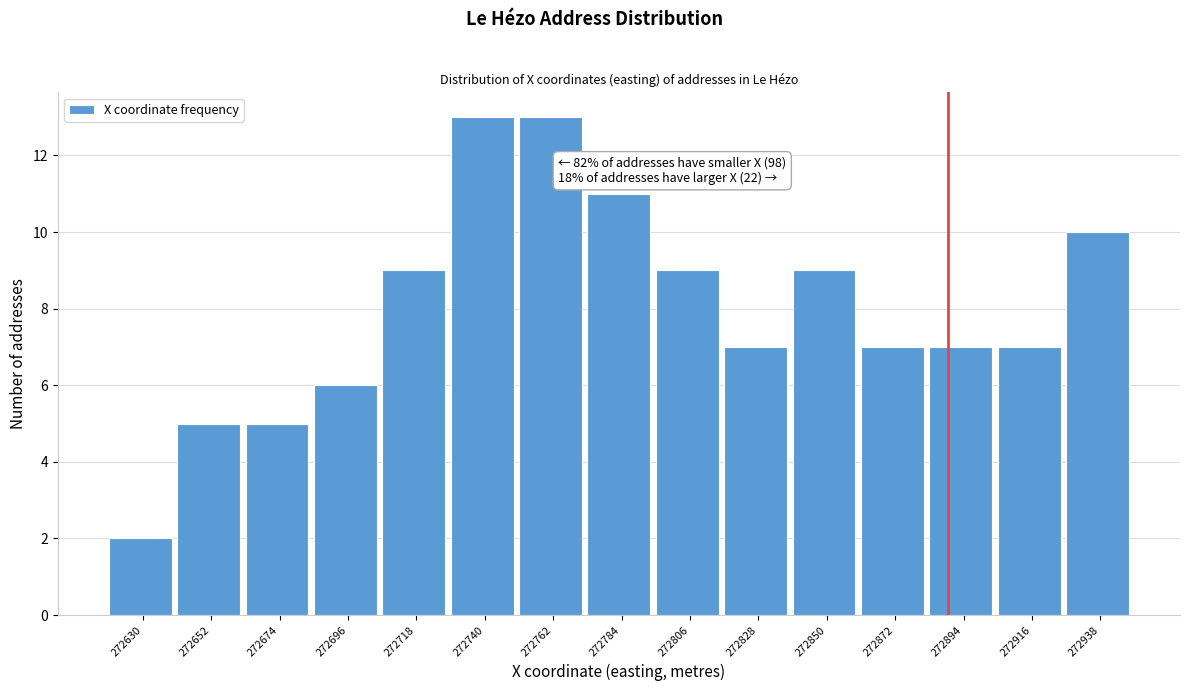

Reading left to right, transcribe all the data shown in this chart.

2	5	5	6	9	13	13	11	9	7	9	7	7	7	10